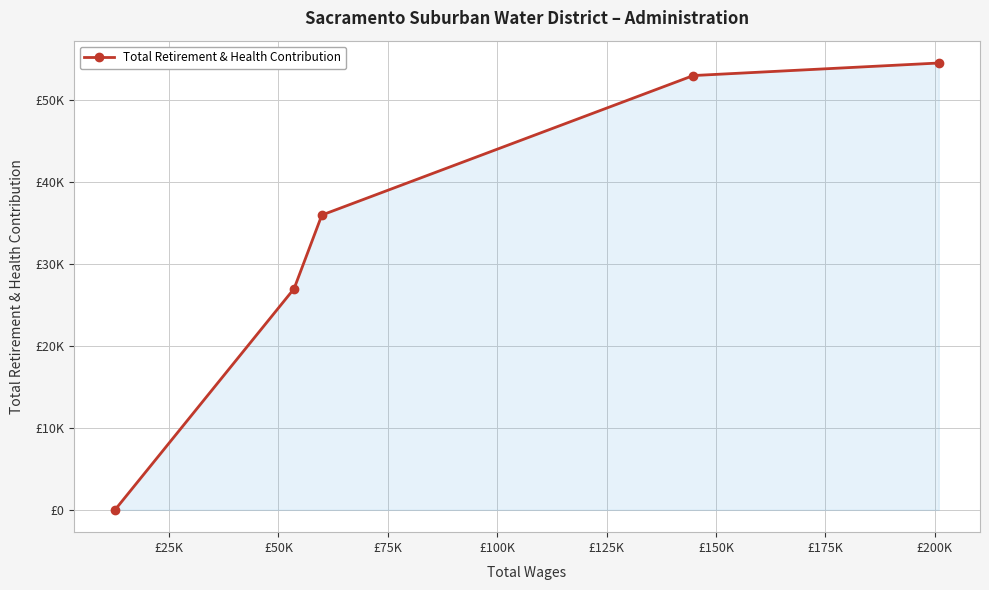

Does the chart have visible grid lines?

Yes